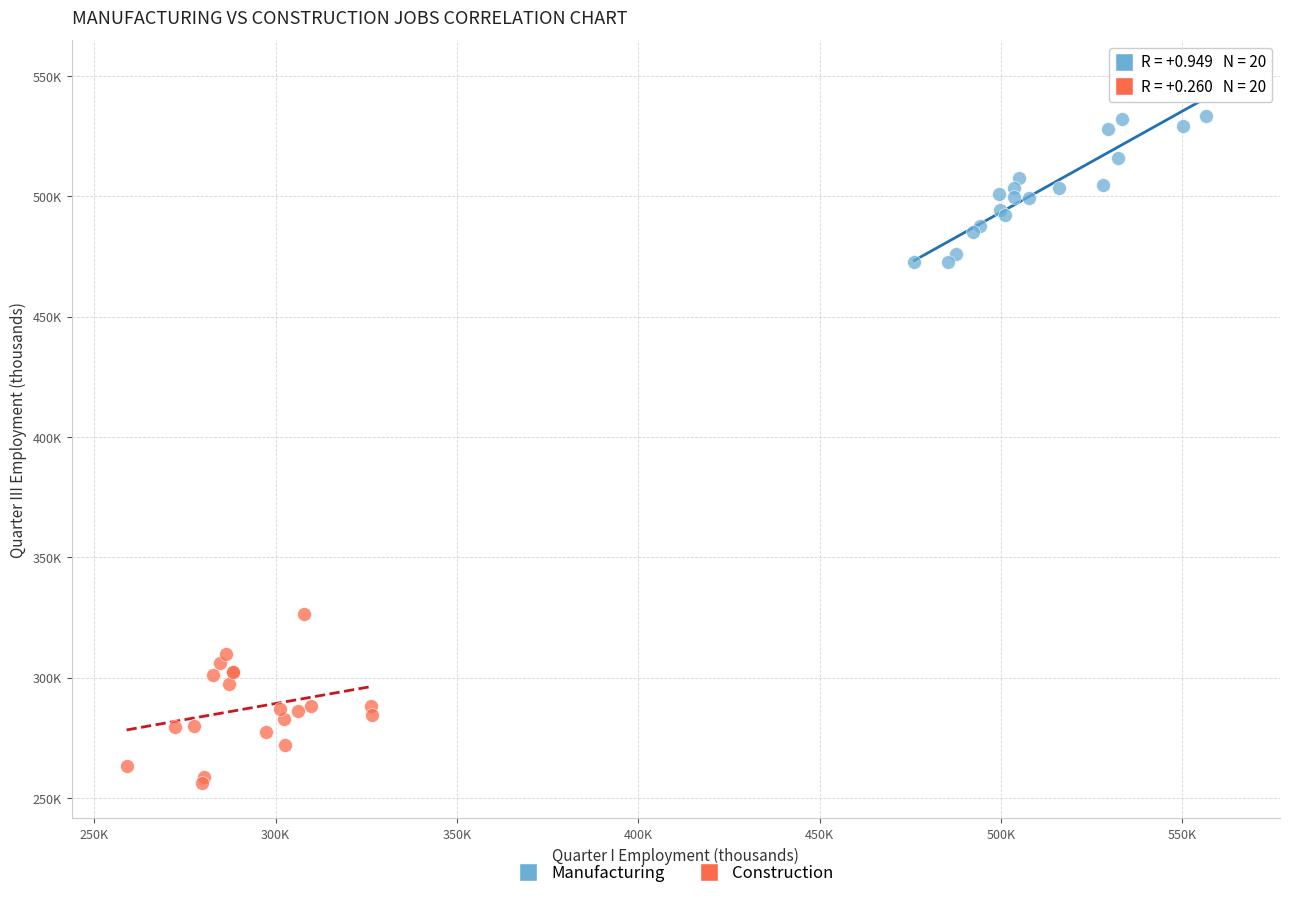

Which series reaches the minimum Y coordinate?

Construction